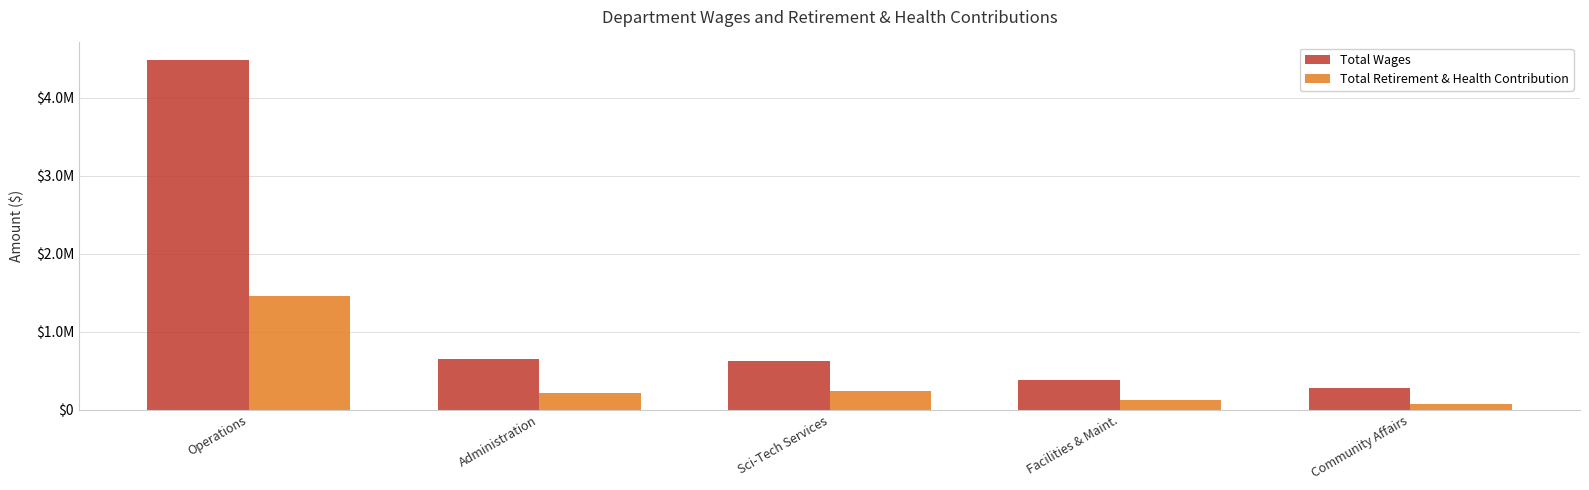

List the series in order of their peak value, lowest first.

Total Retirement & Health Contribution, Total Wages